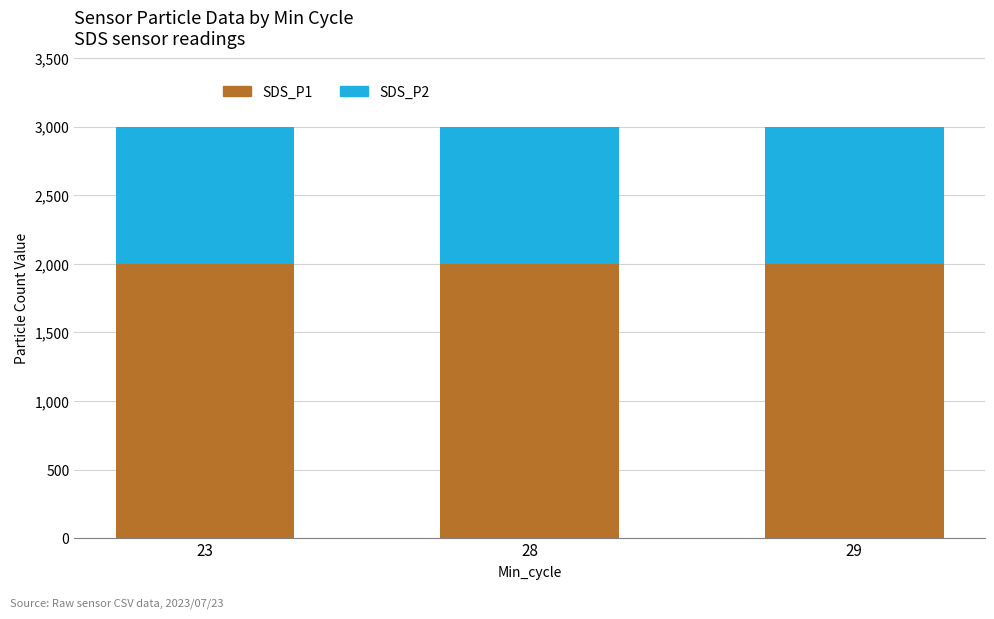

What is the maximum value for SDS_P1?

1999.9